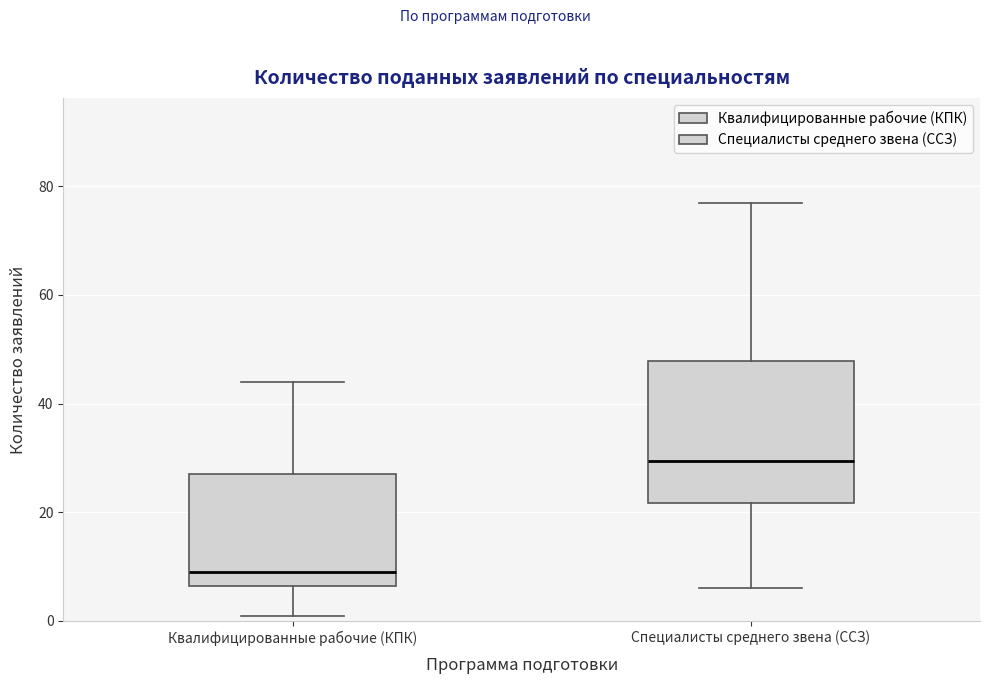

Which box's median line is the highest?

Специалисты среднего звена (ССЗ)